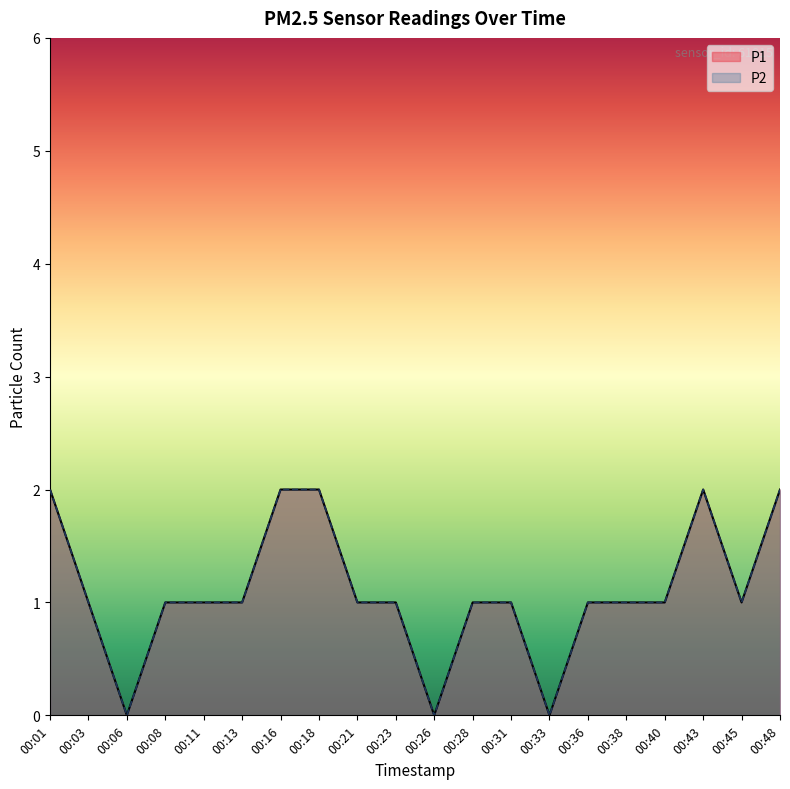

True or false: P1 has more than 0 interior local peaks.

True